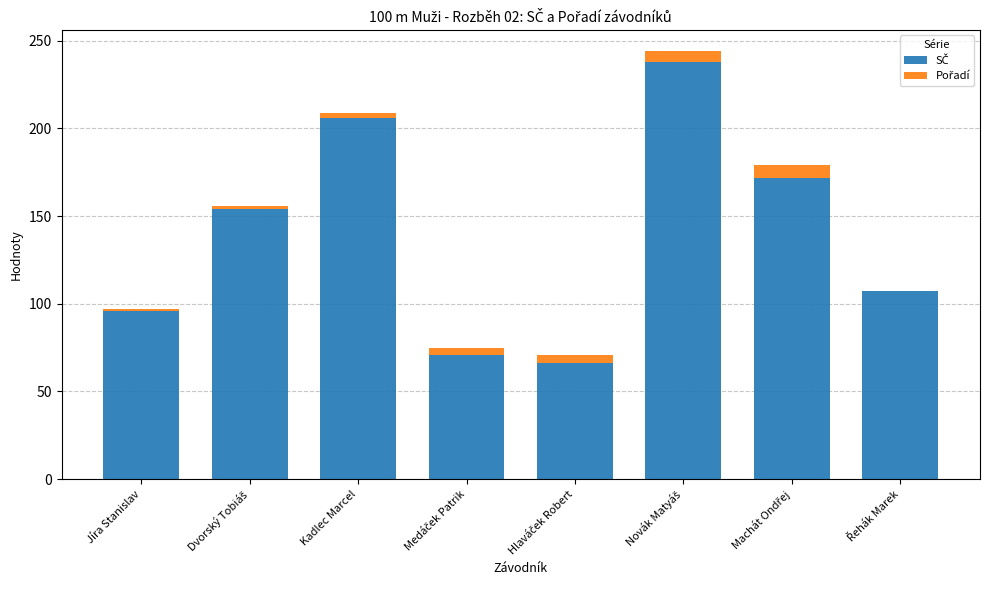

How many distinct data groups are displayed?

2